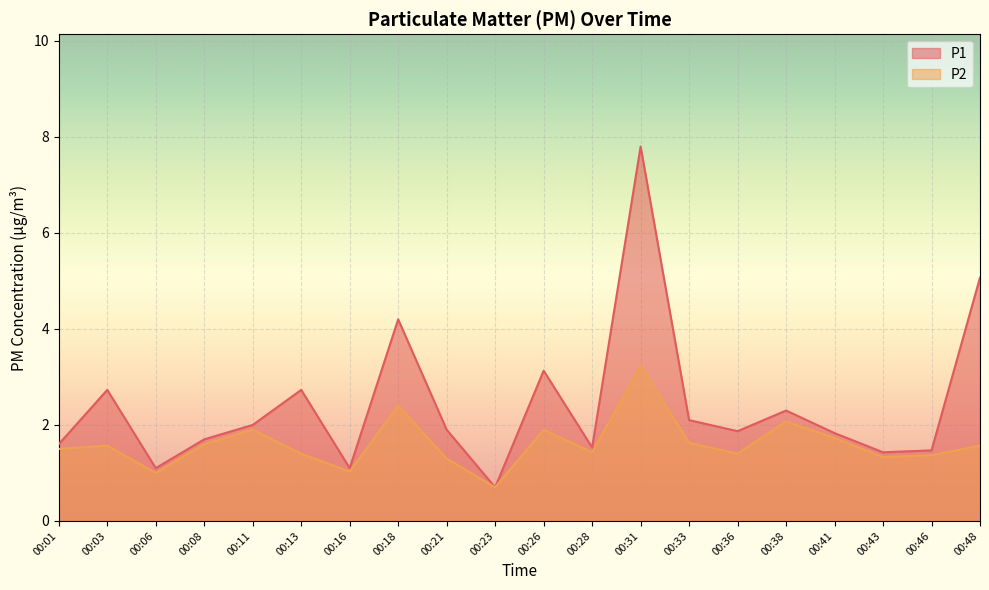

Reading left to right, what are all the values shown in this chart?

P1: 00:01=1.6	00:03=2.7	00:06=1.1	00:08=1.7	00:11=2.0	00:13=2.7	00:16=1.1	00:18=4.2	00:21=1.9	00:23=0.7	00:26=3.1	00:28=1.5	00:31=7.8	00:33=2.1	00:36=1.9	00:38=2.3	00:41=1.8	00:43=1.4	00:46=1.5	00:48=5.1
P2: 00:01=1.5	00:03=1.6	00:06=1.0	00:08=1.6	00:11=1.9	00:13=1.4	00:16=1.0	00:18=2.4	00:21=1.3	00:23=0.7	00:26=1.9	00:28=1.4	00:31=3.2	00:33=1.6	00:36=1.4	00:38=2.1	00:41=1.7	00:43=1.3	00:46=1.4	00:48=1.6